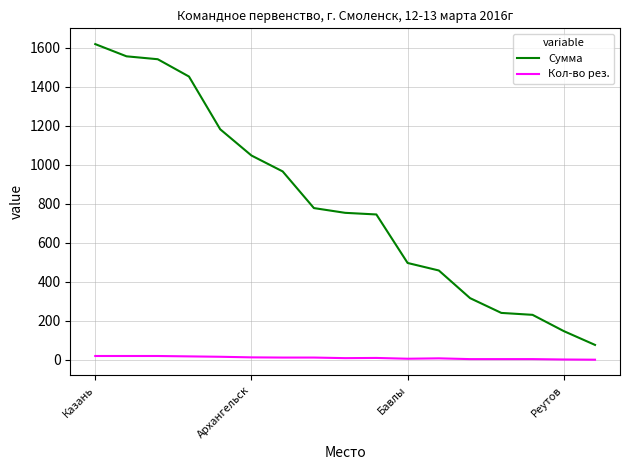

True or false: Сумма and Кол-во рез. intersect in this chart.

False